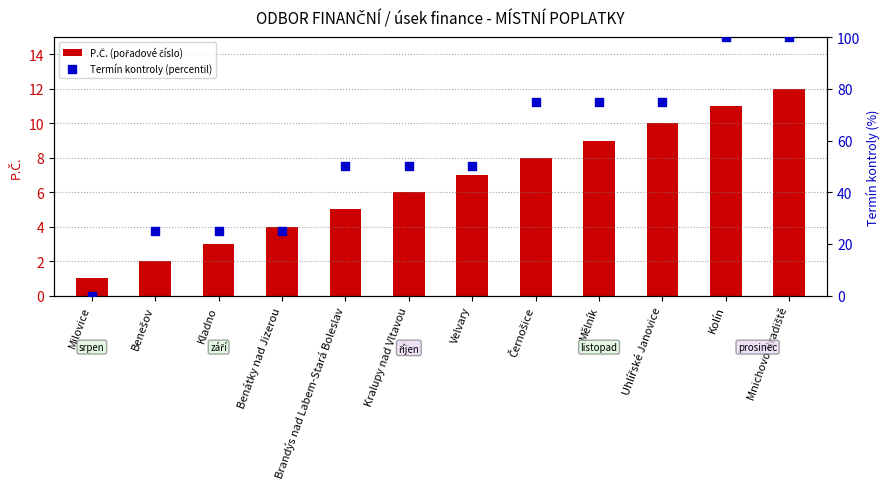

Which series contains the highest Y value?

Termín kontroly (percentil)